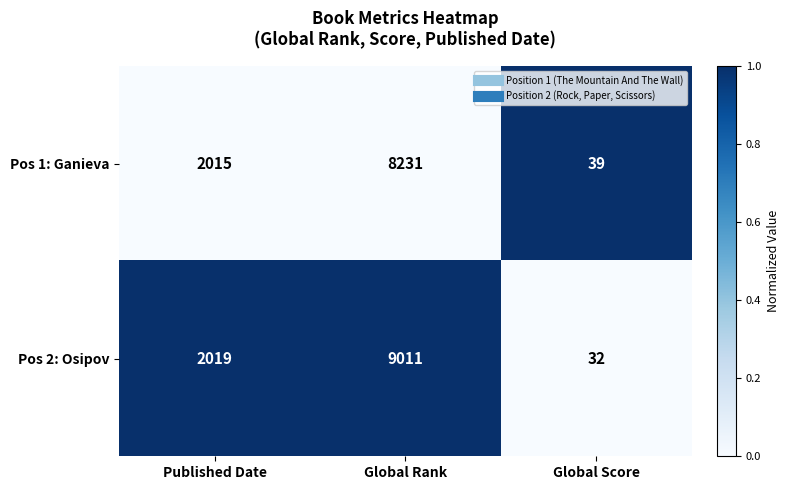

The value of Pos 1: Ganieva at Published Date is 3369. True or false?

False